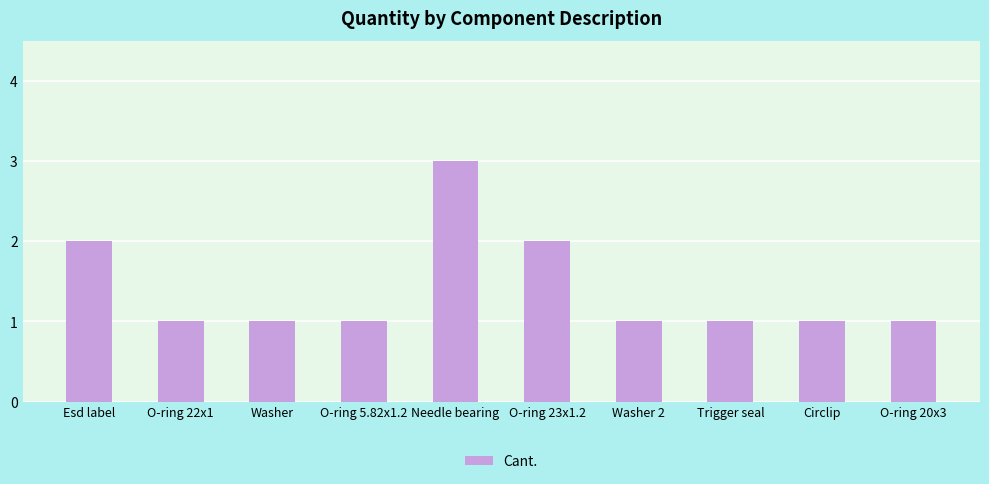

Is it true that the value at Washer is 2?

False